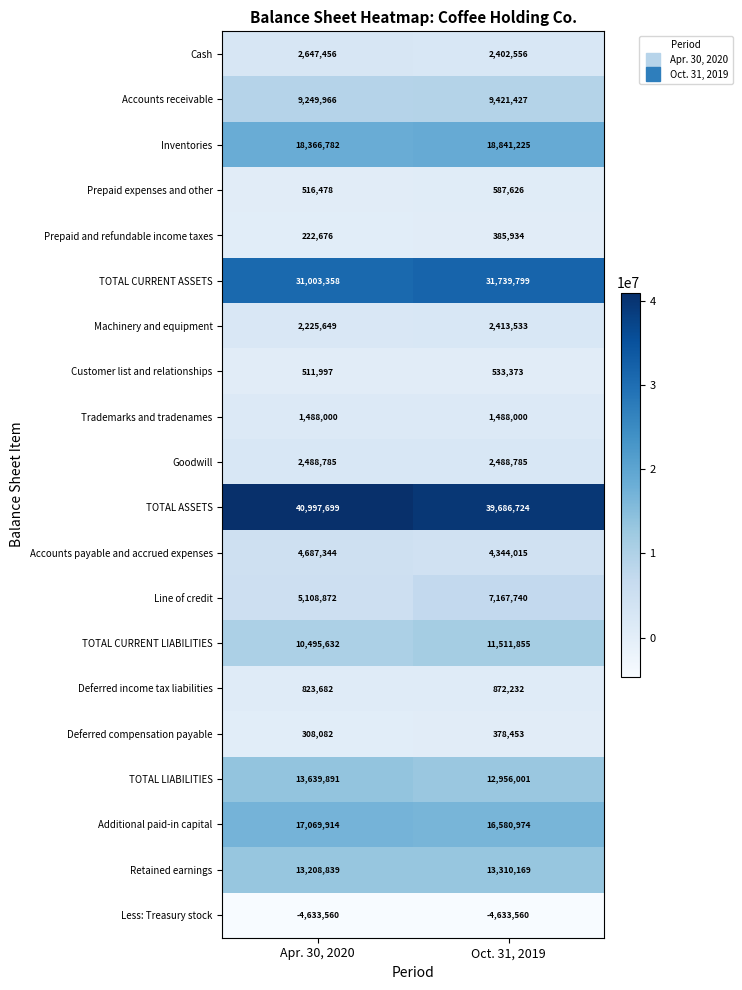

Read the Goodwill value at Apr. 30, 2020.

2488785